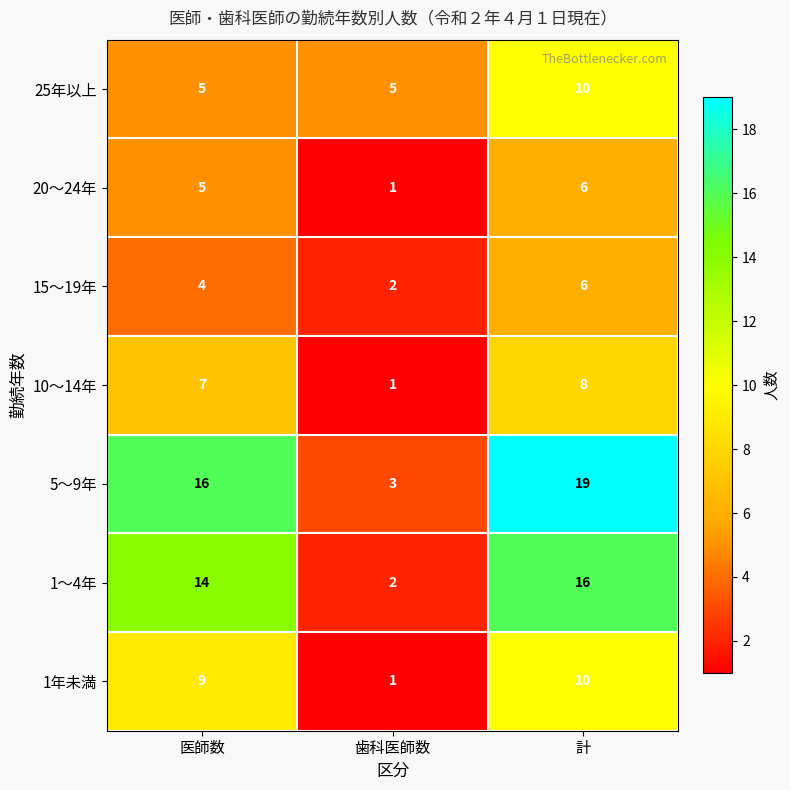

How many data points in 20～24年 are less than 5?

1